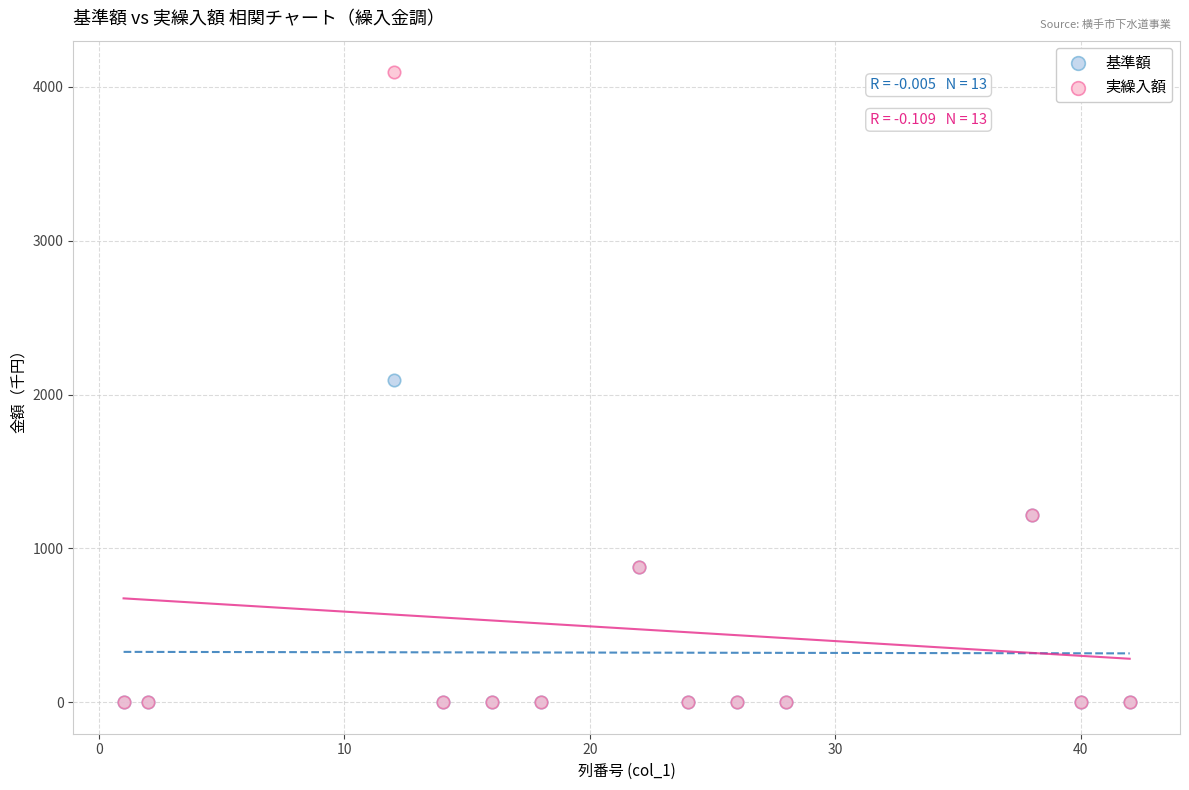

What are all the series names shown in the legend?

基準額, 実繰入額